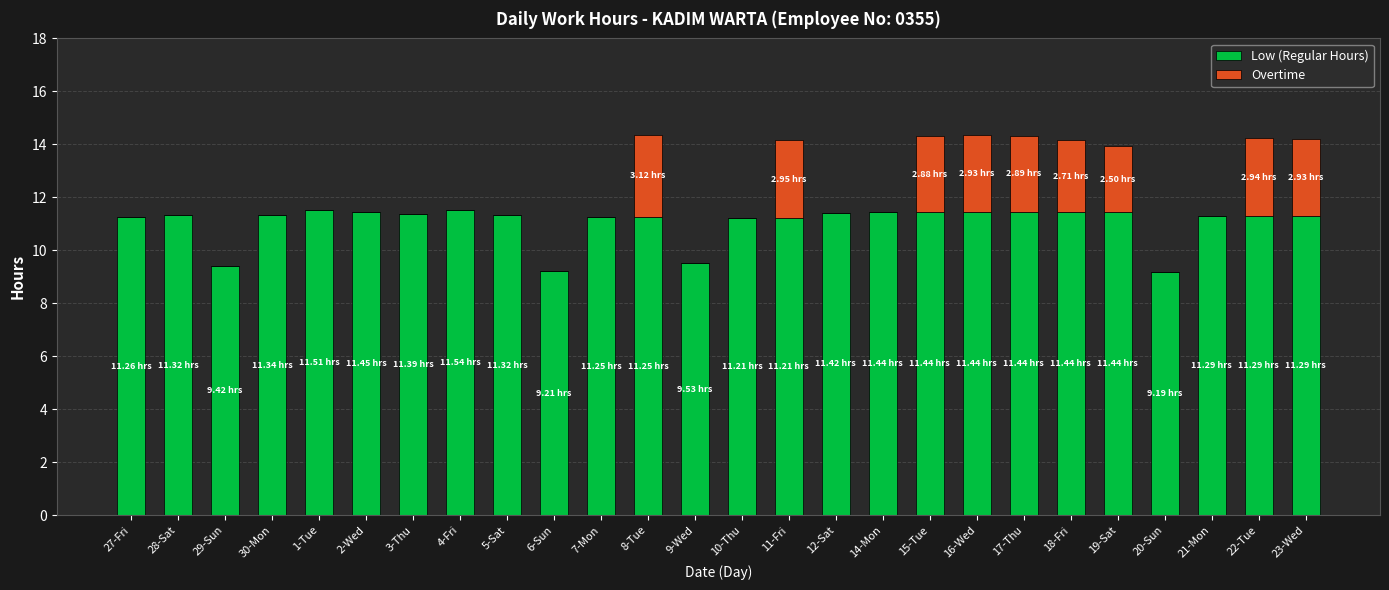

What is the sum of all Low (Regular Hours) values?

287.3